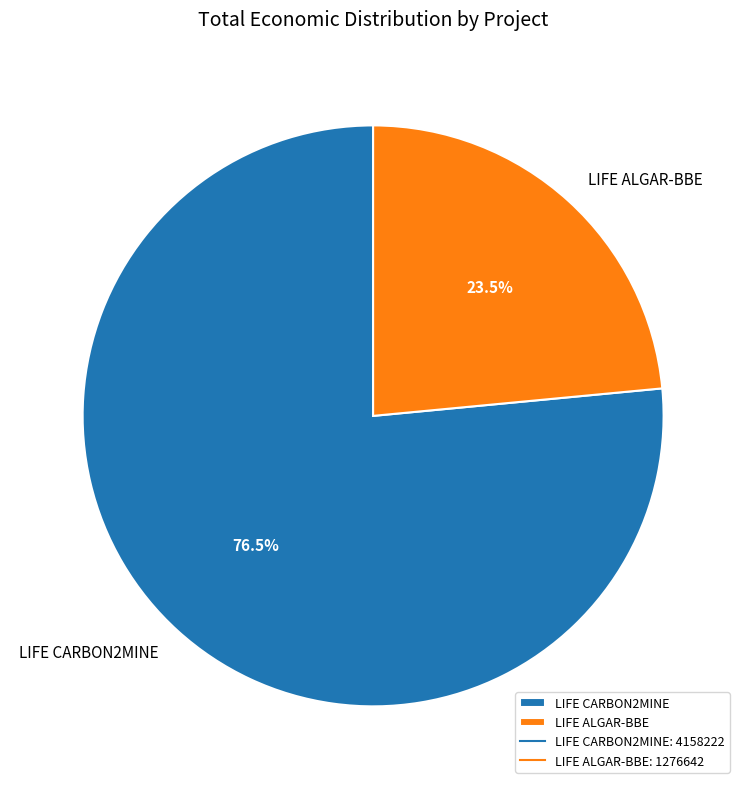

Does LIFE CARBON2MINE account for over 50% of the chart?

Yes